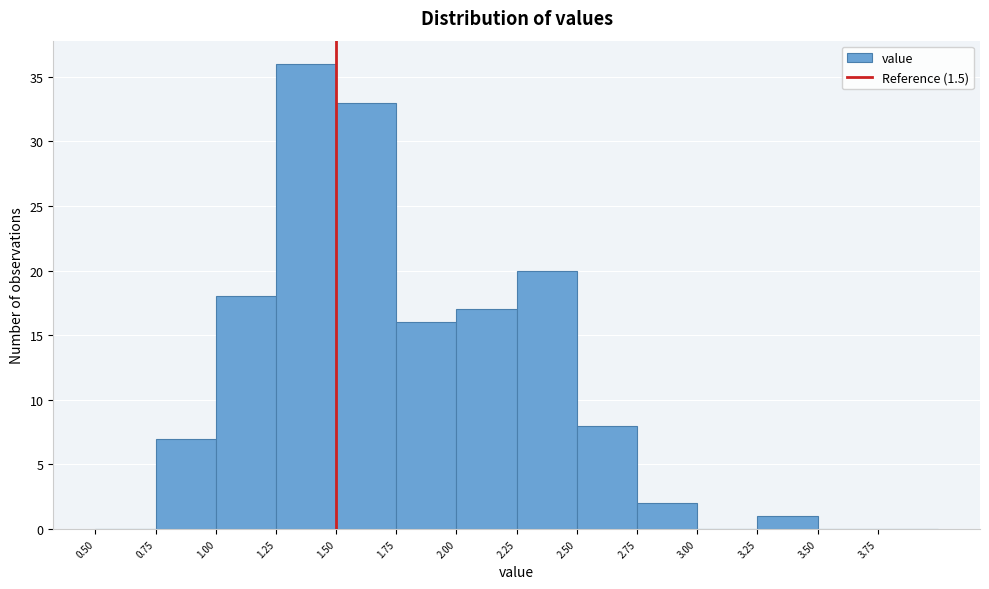

Reading left to right, list every bar in this chart as the range it spans on the x-axis followed by its height. The values are not printed on the chart, so give them approximately, as read against the axis.

0.50 to 0.75: 0
0.75 to 1.00: 7
1.00 to 1.25: 18
1.25 to 1.50: 36
1.50 to 1.75: 33
1.75 to 2.00: 16
2.00 to 2.25: 17
2.25 to 2.50: 20
2.50 to 2.75: 8
2.75 to 3.00: 2
3.00 to 3.25: 0
3.25 to 3.50: 1
3.50 to 3.75: 0
3.75 to 4.00: 0